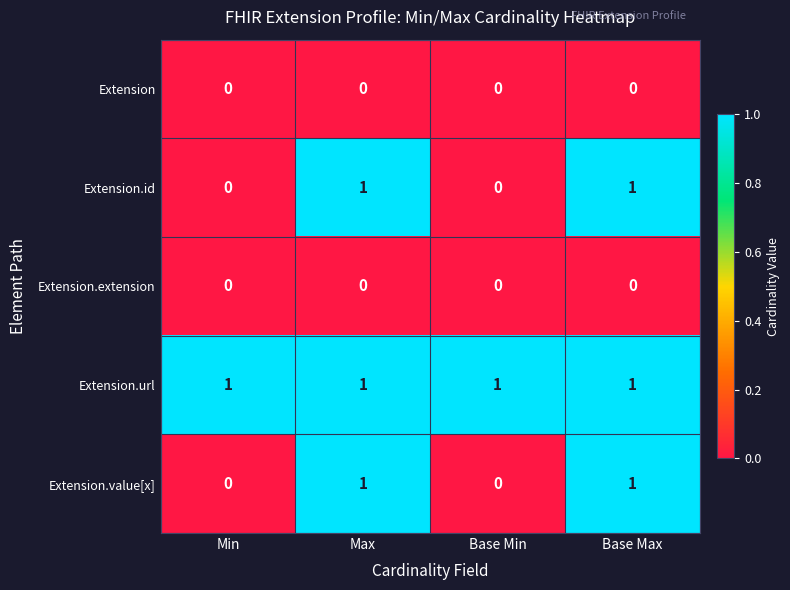

Reading left to right, list all the values displayed in this chart.

Extension: 0	0	0	0
Extension.id: 0	1	0	1
Extension.extension: 0	0	0	0
Extension.url: 1	1	1	1
Extension.value[x]: 0	1	0	1